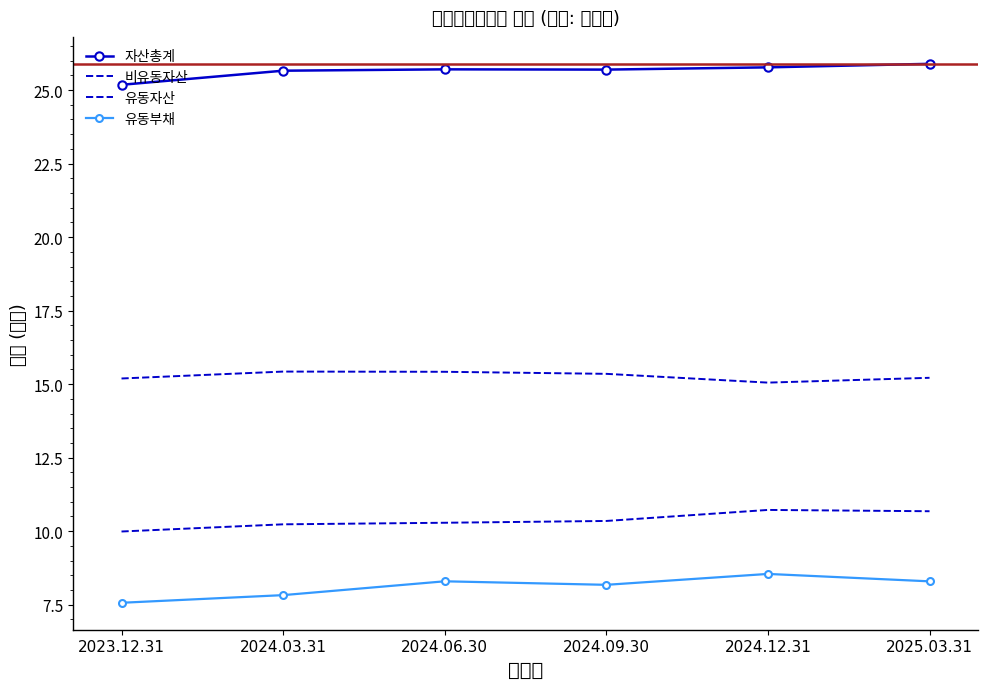

Which category has the highest value in the 유동부채 series?

2024.12.31